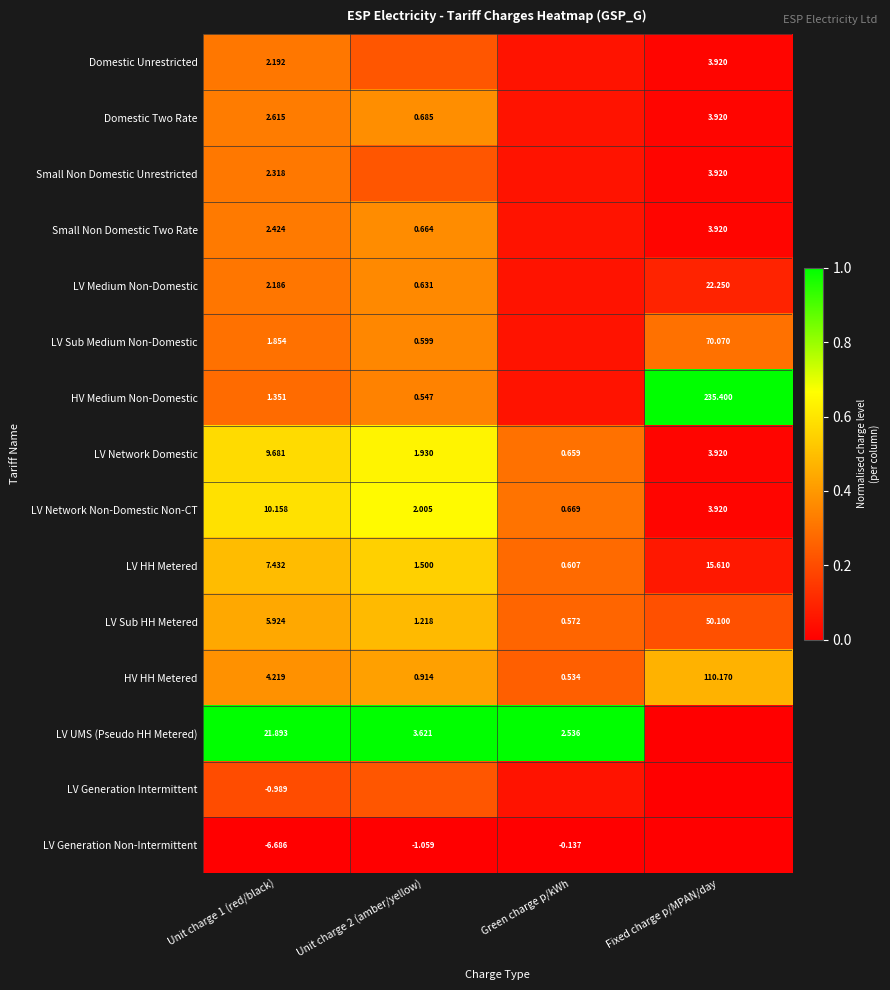

At Unit charge 1 (red/black), list the series in order from smallest to largest.

LV Generation Non-Intermittent, LV Generation Intermittent, HV Medium Non-Domestic, LV Sub Medium Non-Domestic, LV Medium Non-Domestic, Domestic Unrestricted, Small Non Domestic Unrestricted, Small Non Domestic Two Rate, Domestic Two Rate, HV HH Metered, LV Sub HH Metered, LV HH Metered, LV Network Domestic, LV Network Non-Domestic Non-CT, LV UMS (Pseudo HH Metered)